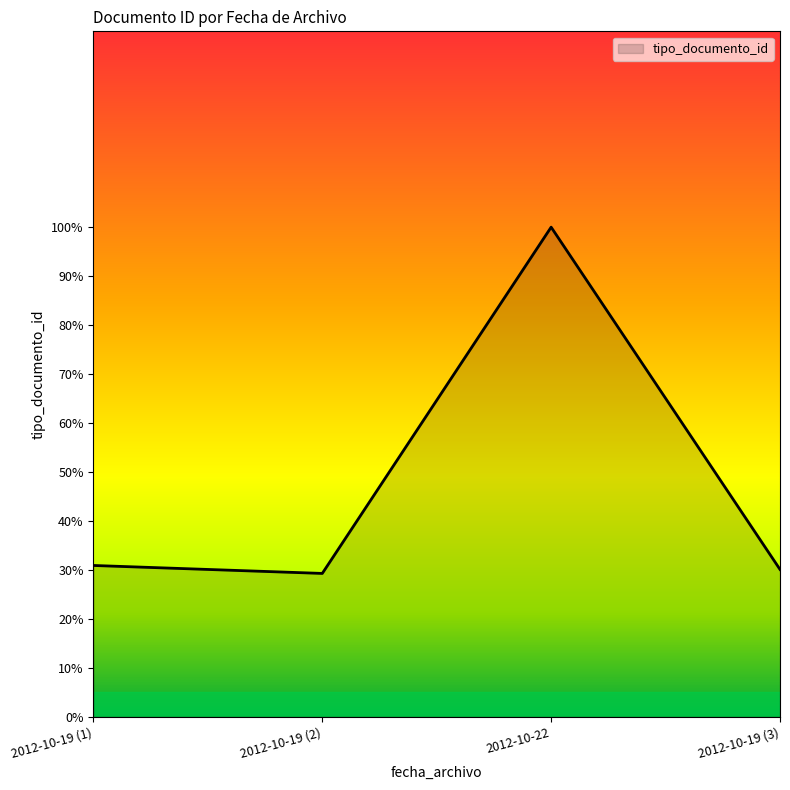

What is the difference between the maximum and minimum values?

70.7